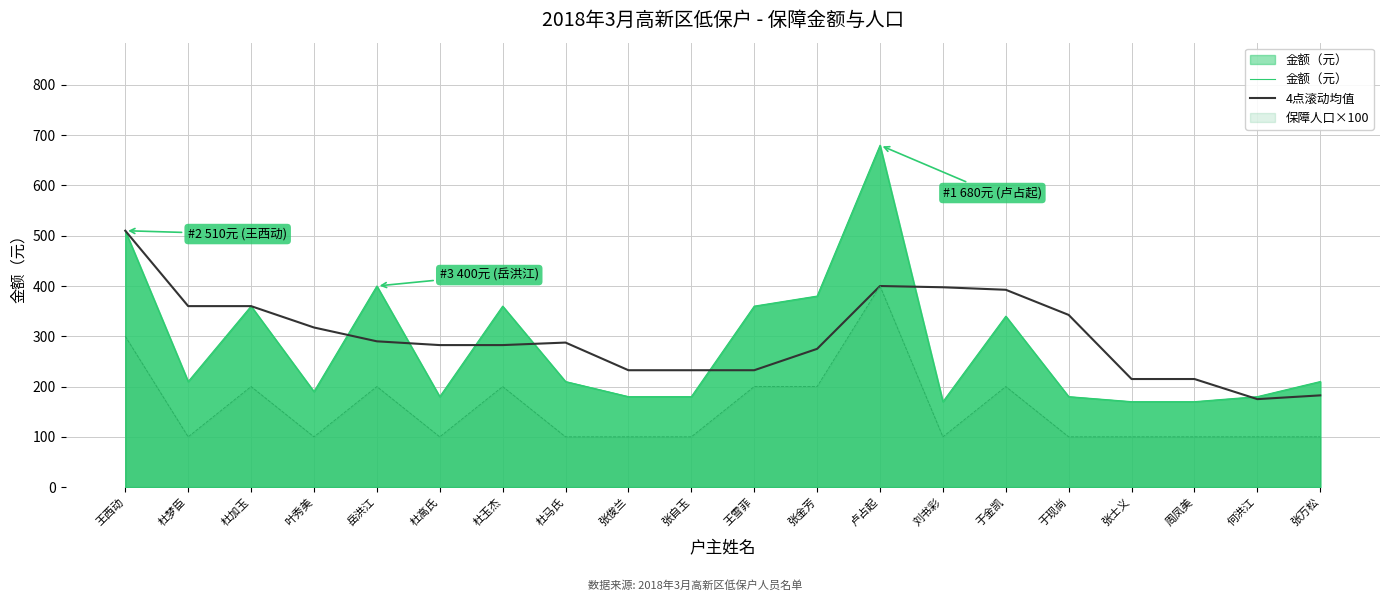

How many distinct data groups are displayed?

2